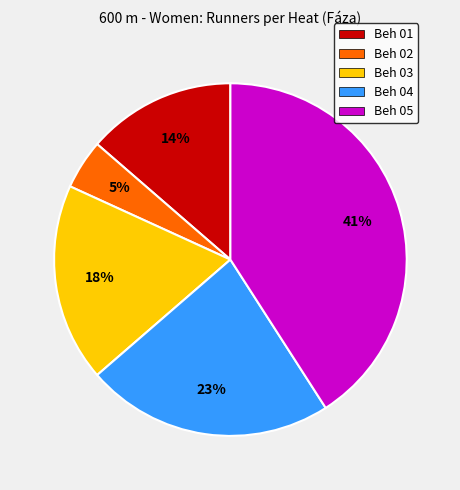

To the nearest percent, what portion does Beh 01 represent?

14%